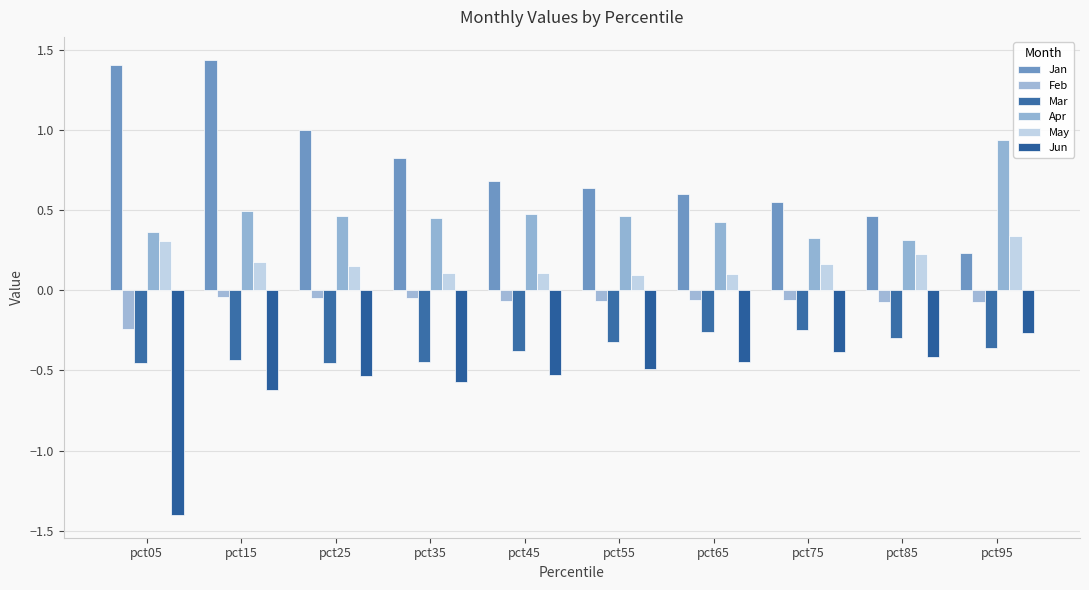

What is the value of the May bar at the 5th from the left?

0.1